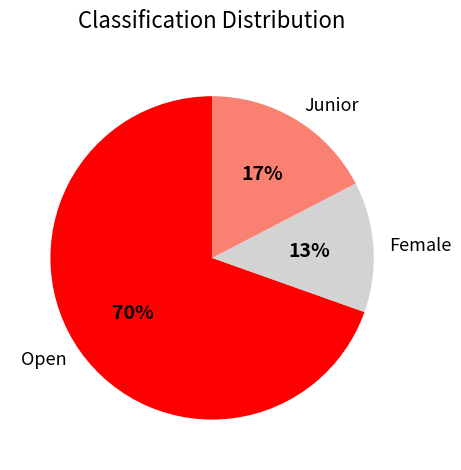

Rank the categories by value from highest to lowest.

Open, Junior, Female